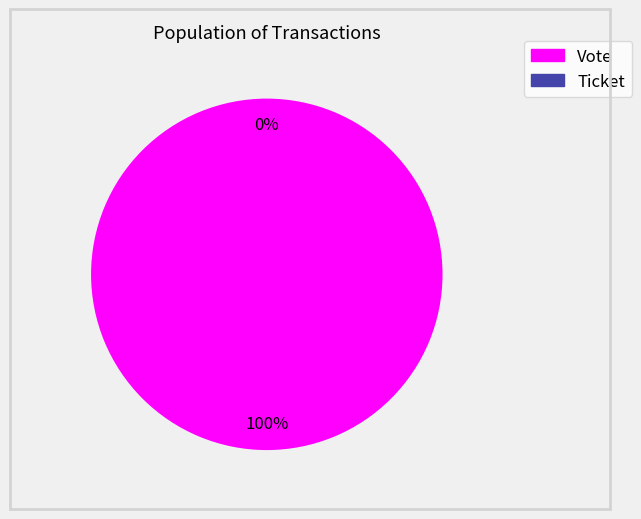

Combined, what portion of the pie is Vote and Ticket?

100.0%